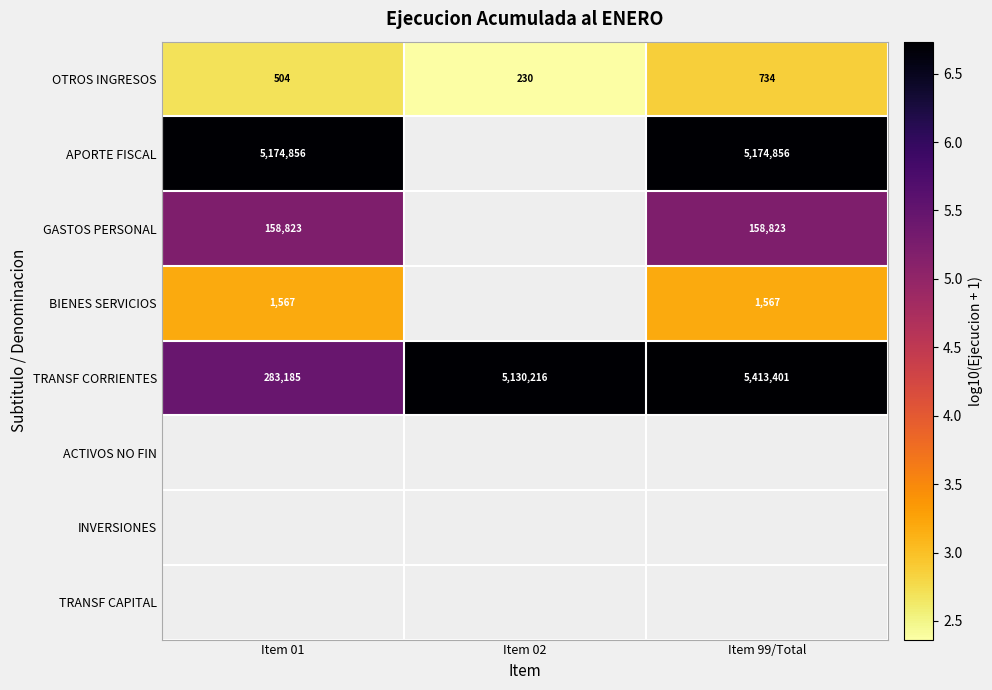

List the series in order of their peak value, lowest first.

OTROS INGRESOS, BIENES SERVICIOS, GASTOS PERSONAL, APORTE FISCAL, TRANSF CORRIENTES, ACTIVOS NO FIN, INVERSIONES, TRANSF CAPITAL